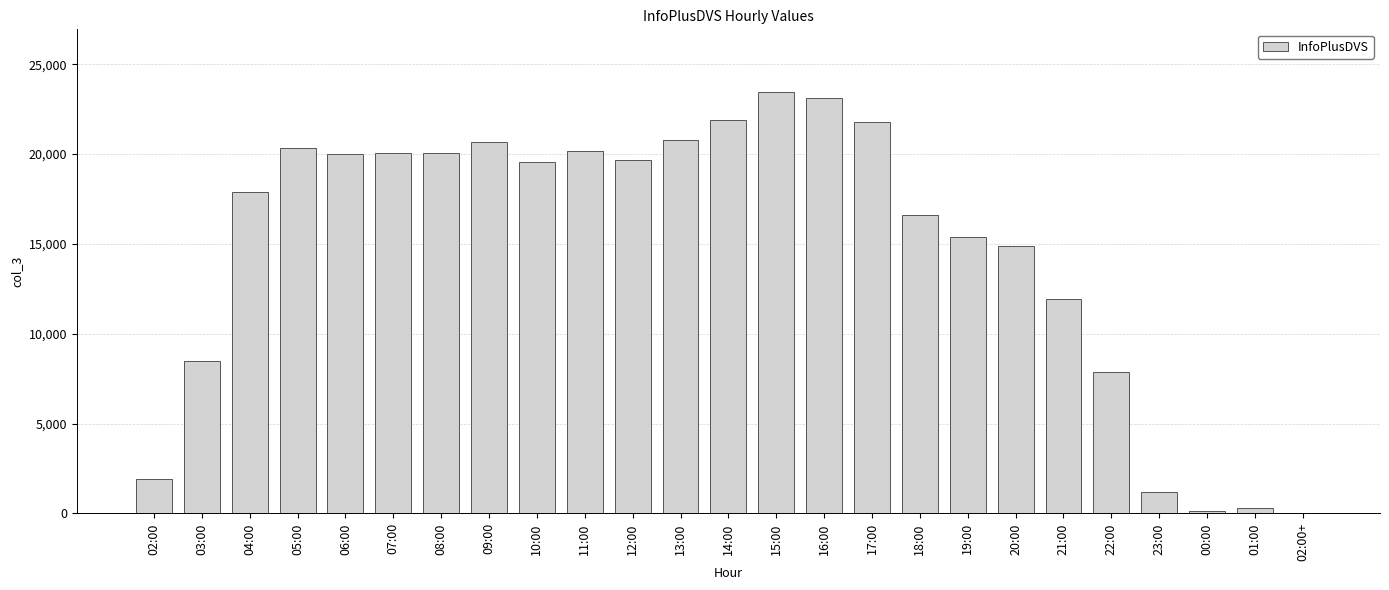

What is the change in value from 09:00 to 17:00?

+1138